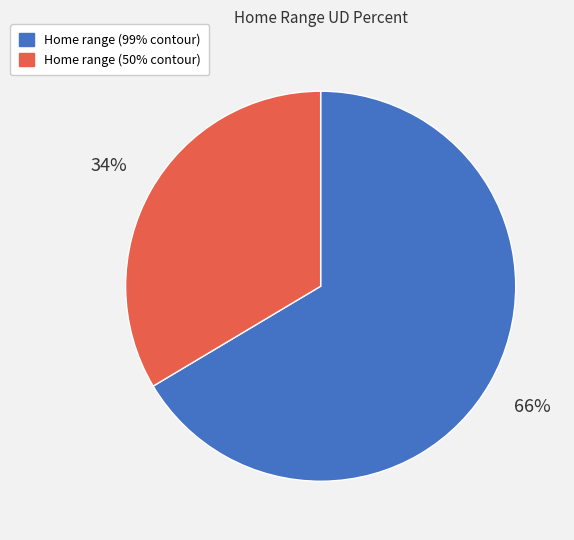

Combined, do Home range (50% contour) and Home range (99% contour) account for over 50%?

Yes